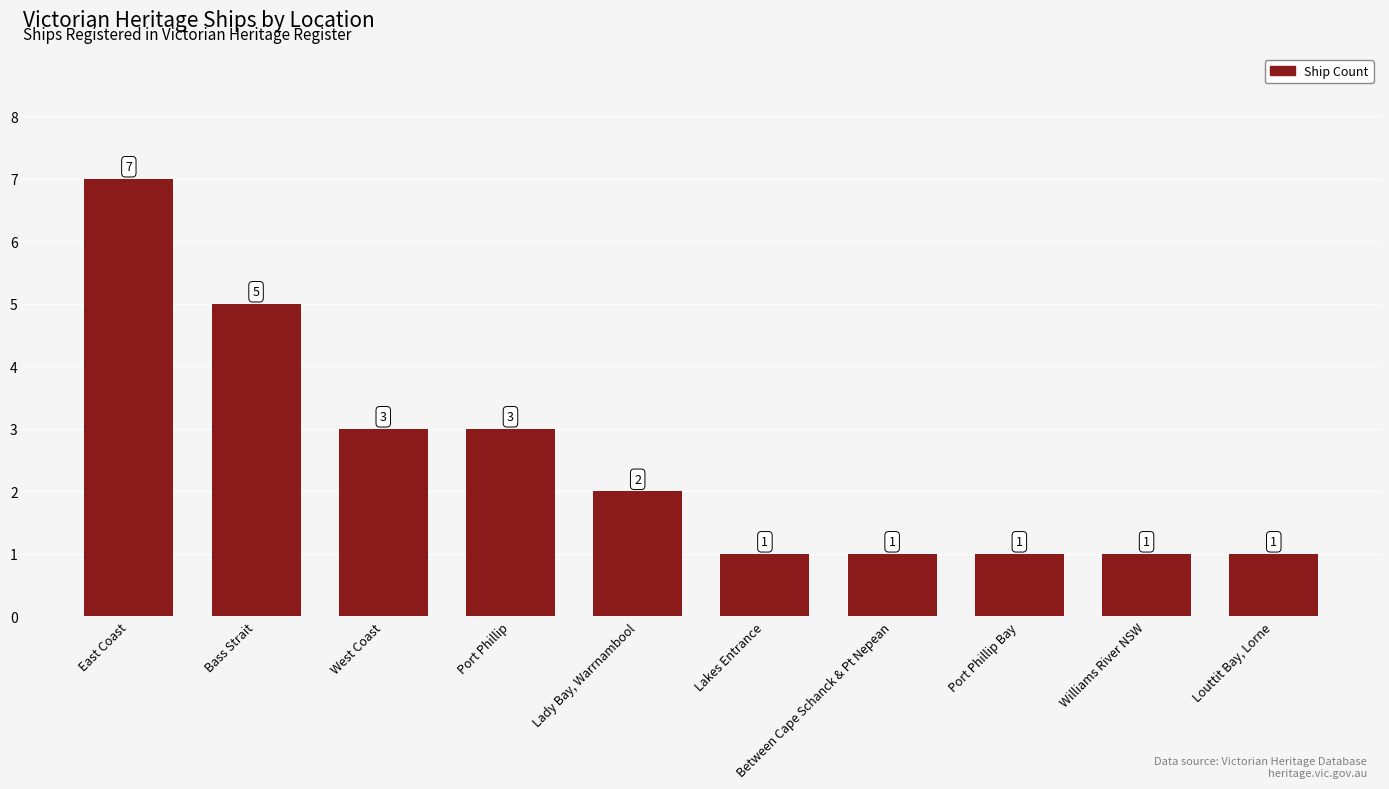

What is the sum of all values?

25